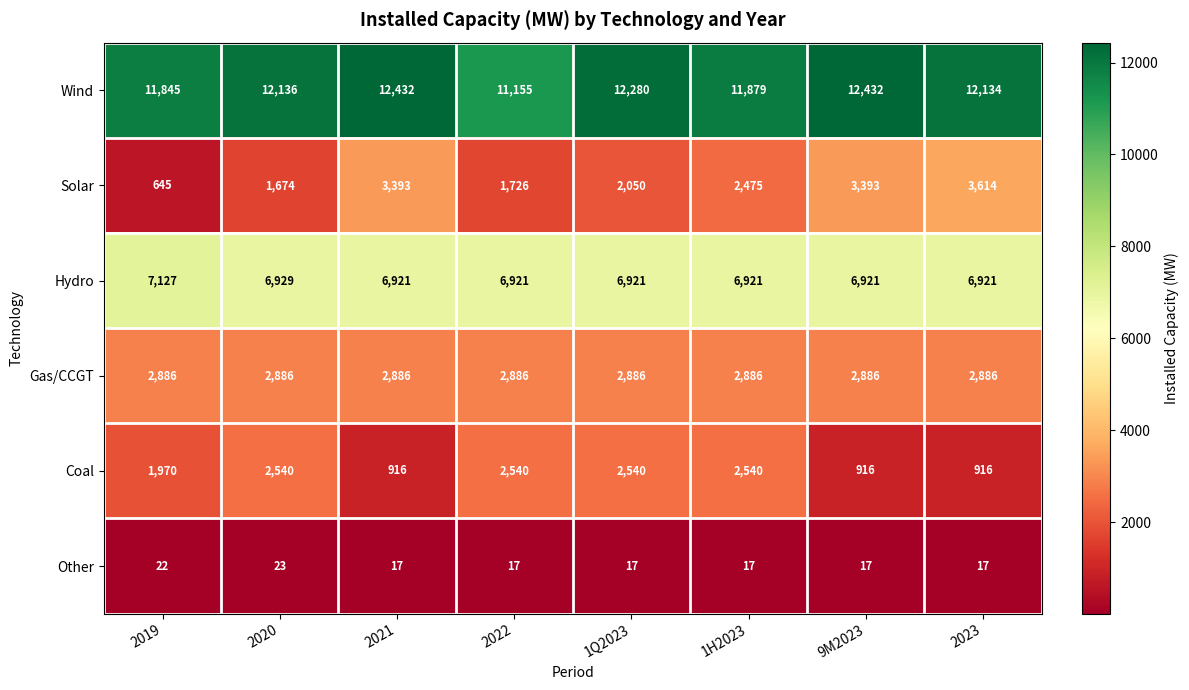

What is the difference between the highest and lowest values at 2023?

12117